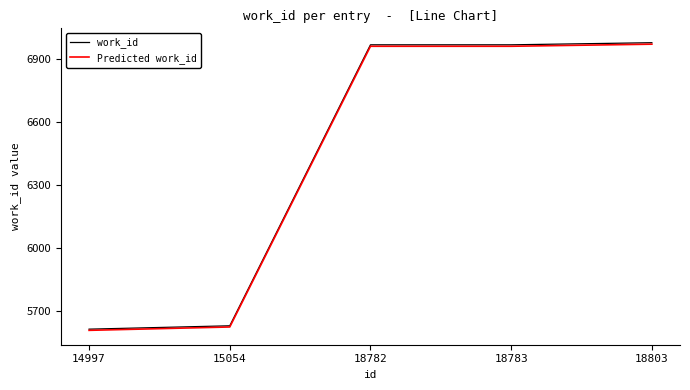

True or false: work_id and Predicted work_id intersect in this chart.

False